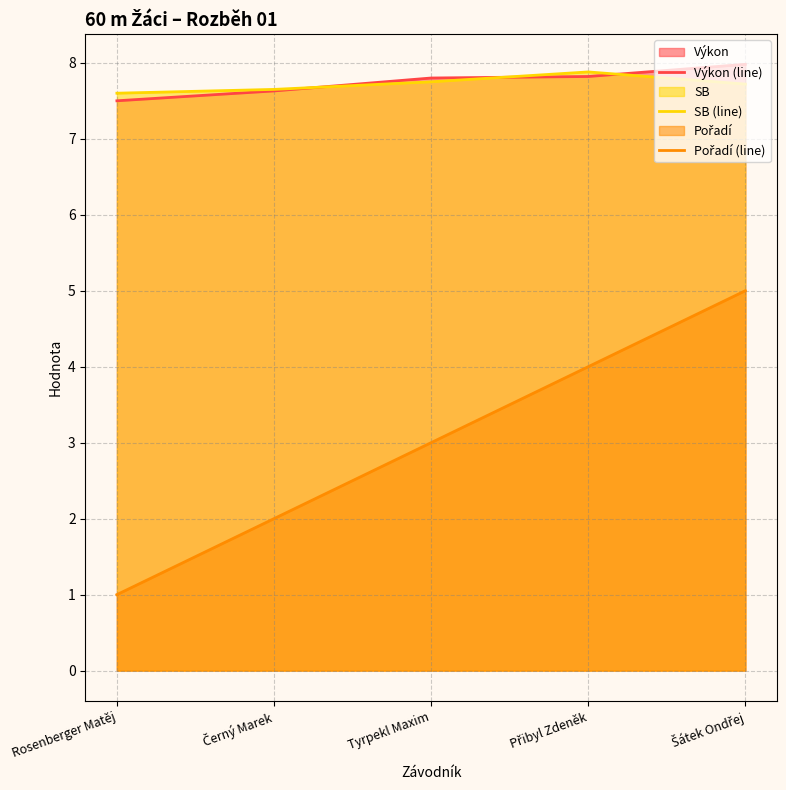

What is the sum of the Pořadí (line) values at Přibyl Zdeněk and Černý Marek?

6.0